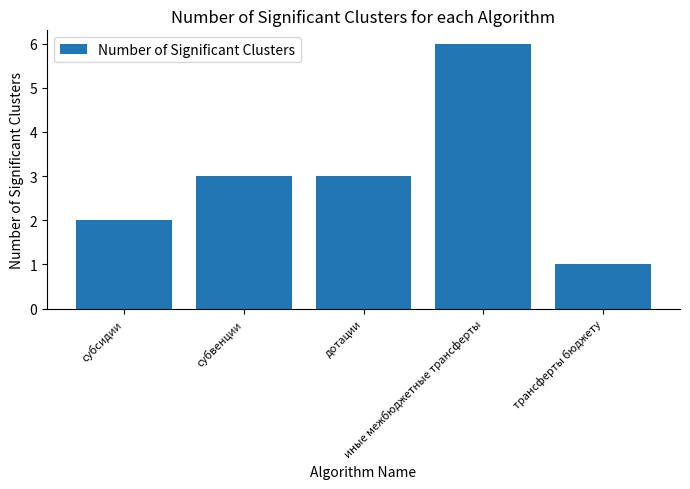

At which category does the chart reach its minimum across all series?

трансферты бюджету